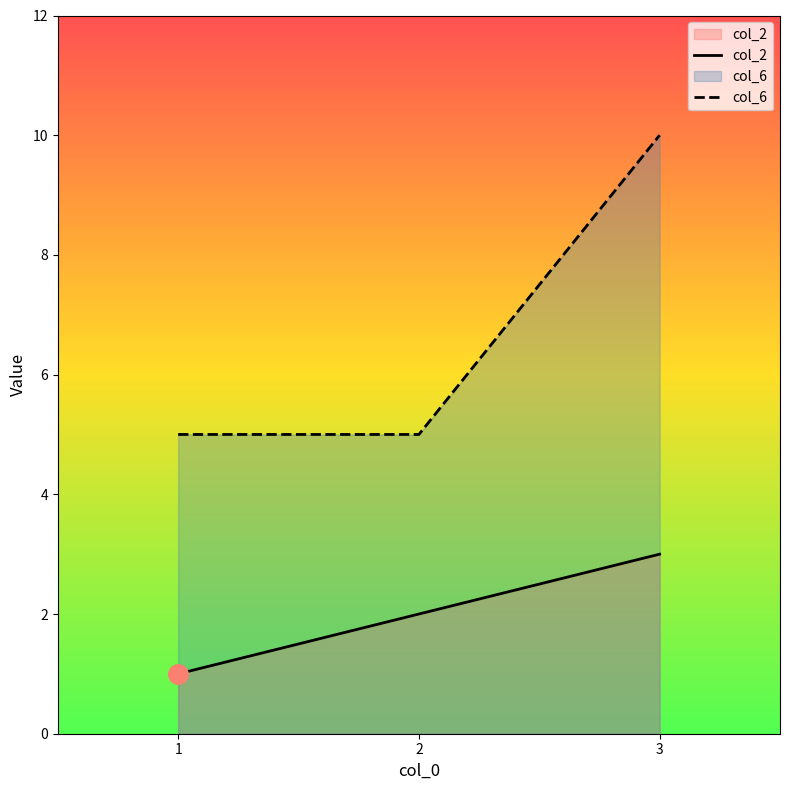

List the series in order of their overall mean, lowest first.

col_2, col_6